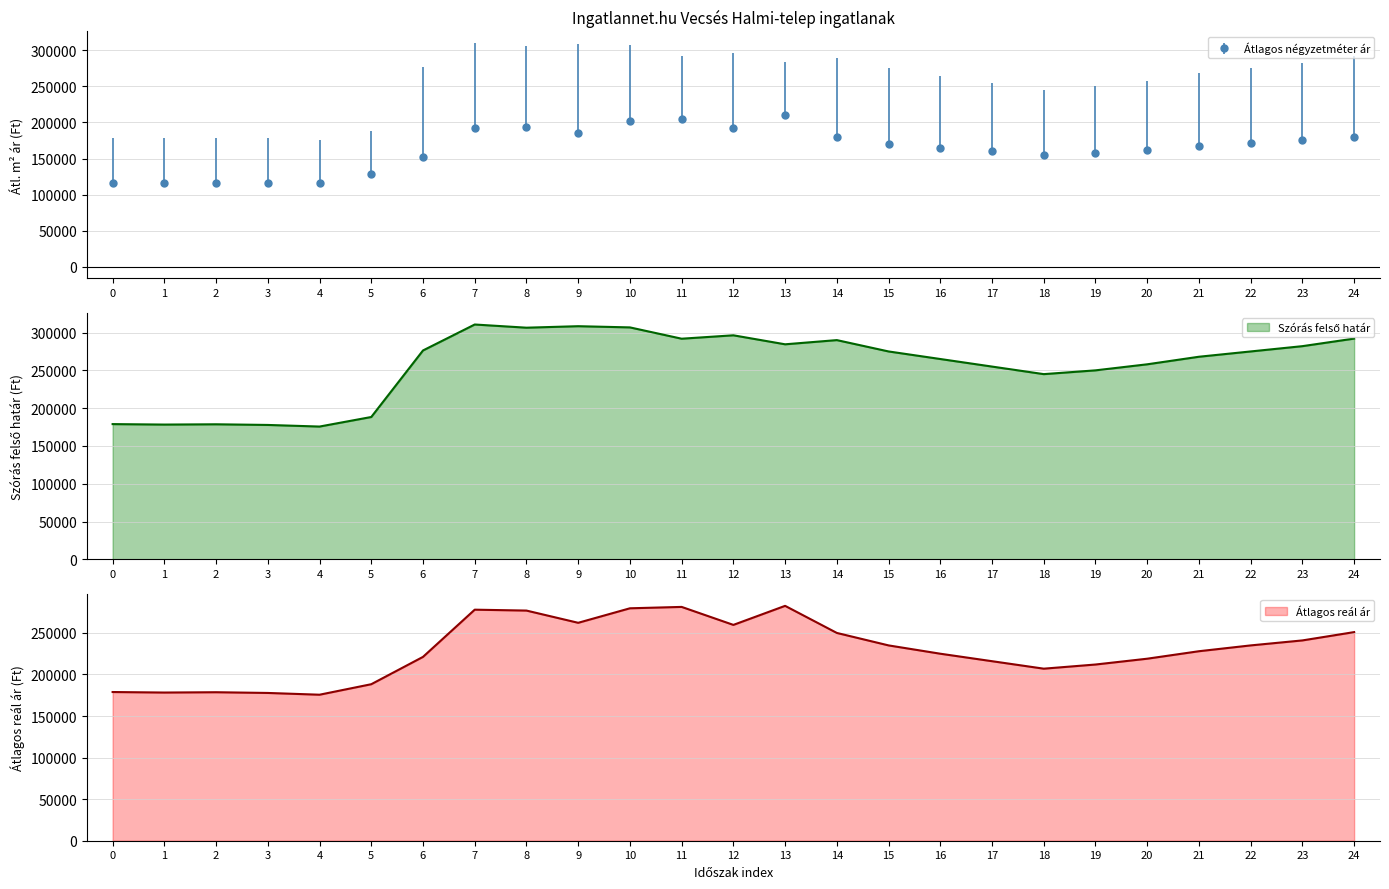

What is the highest value of the Átlagos négyzetméter ár series?

209791